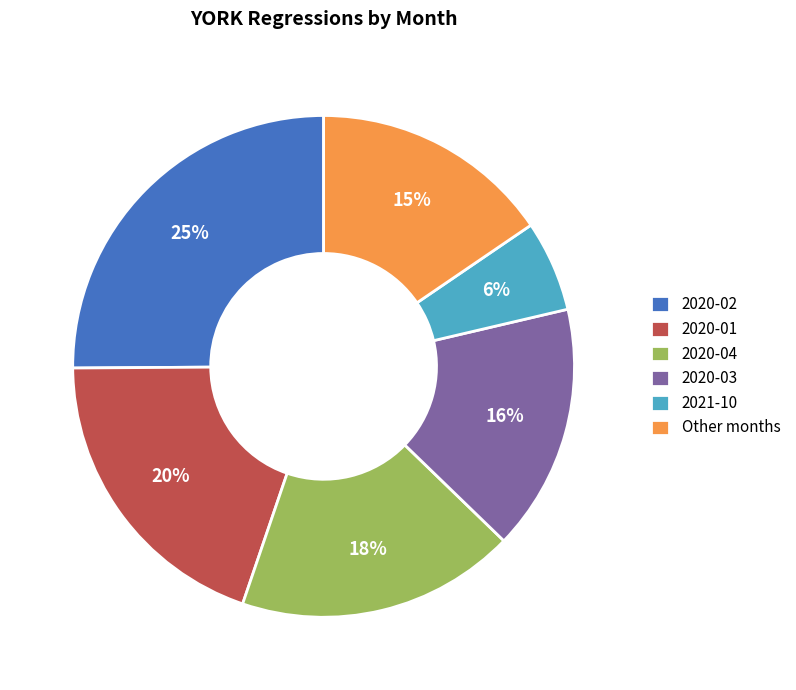

Which has a higher value, 2020-02 or 2020-01?

2020-02